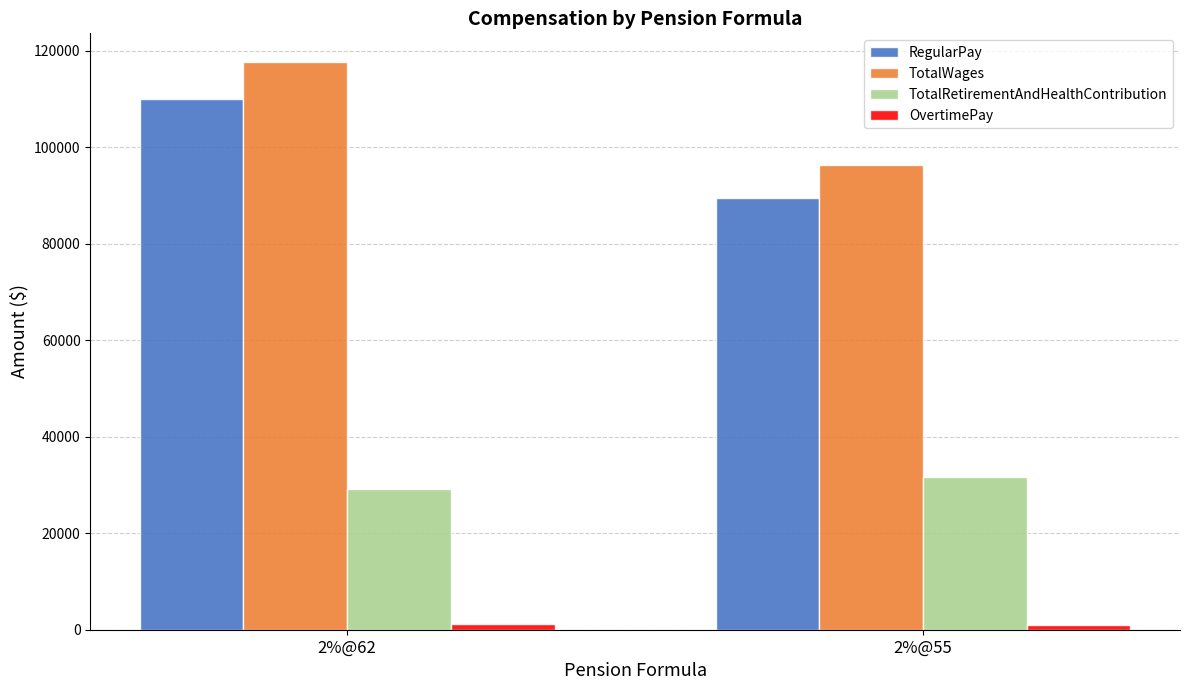

Does the chart contain stacked bars?

No